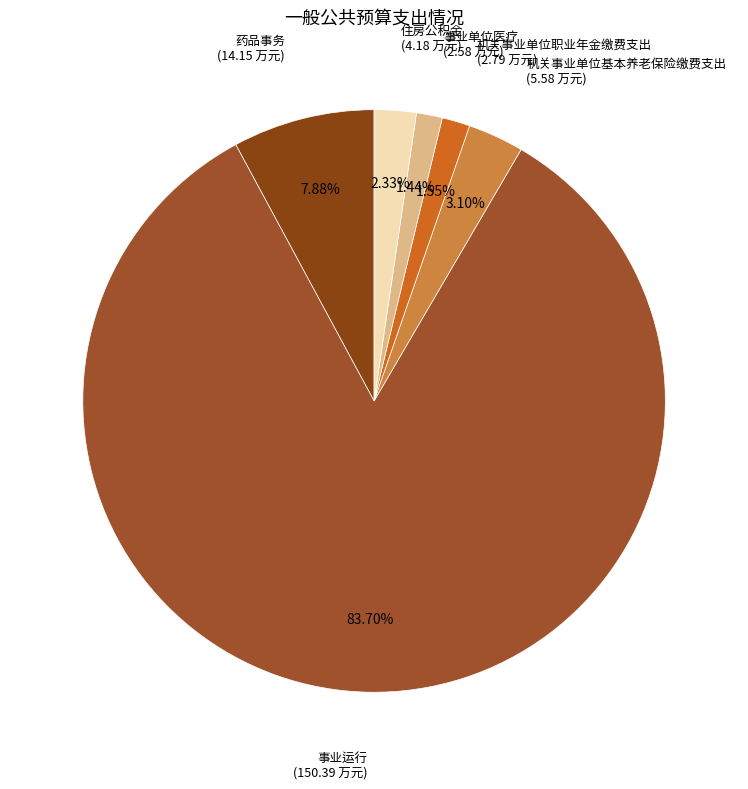

Count the number of slices in the pie.

6